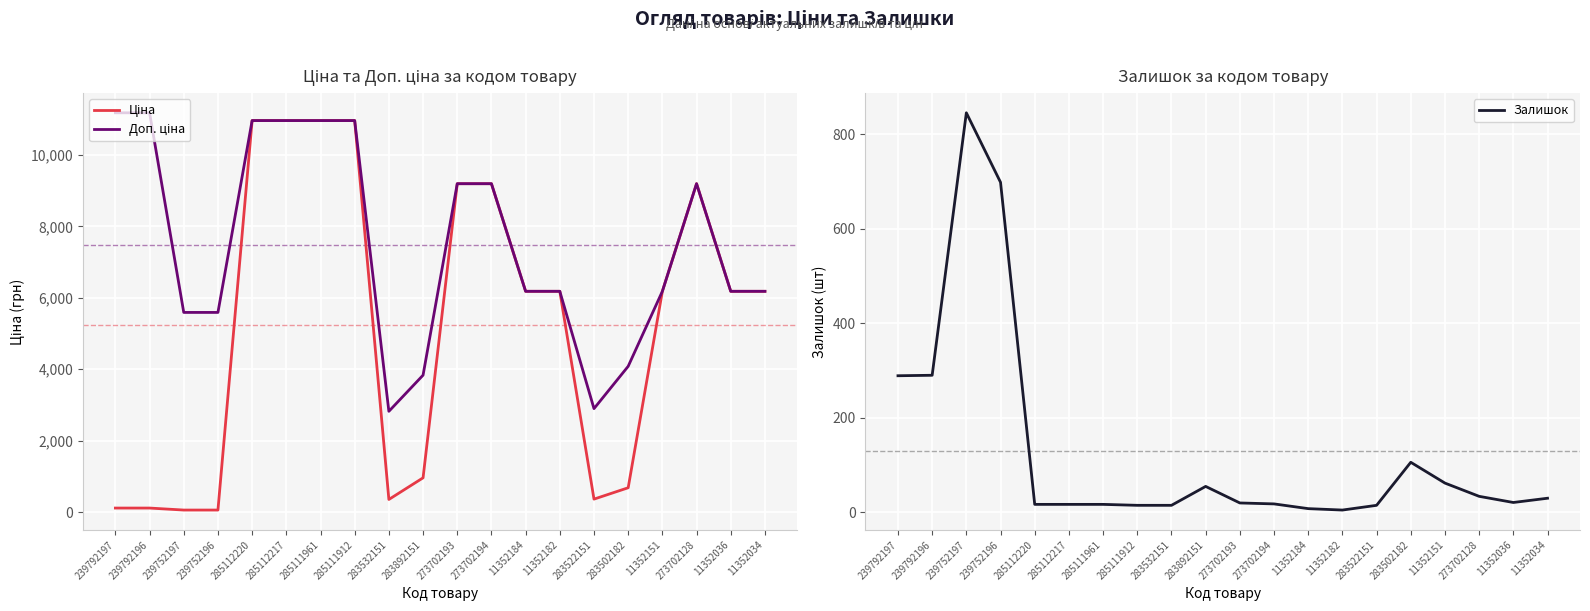

Rank the series by their maximum value, from highest to lowest.

Доп. ціна, Ціна, Залишок